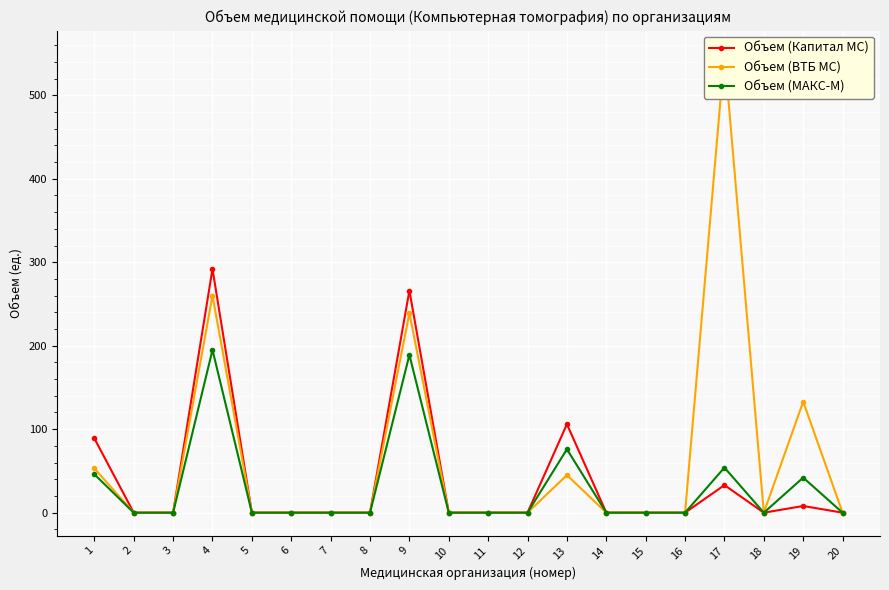

True or false: Объем (МАКС-М) and Объем (ВТБ МС) intersect in this chart.

False